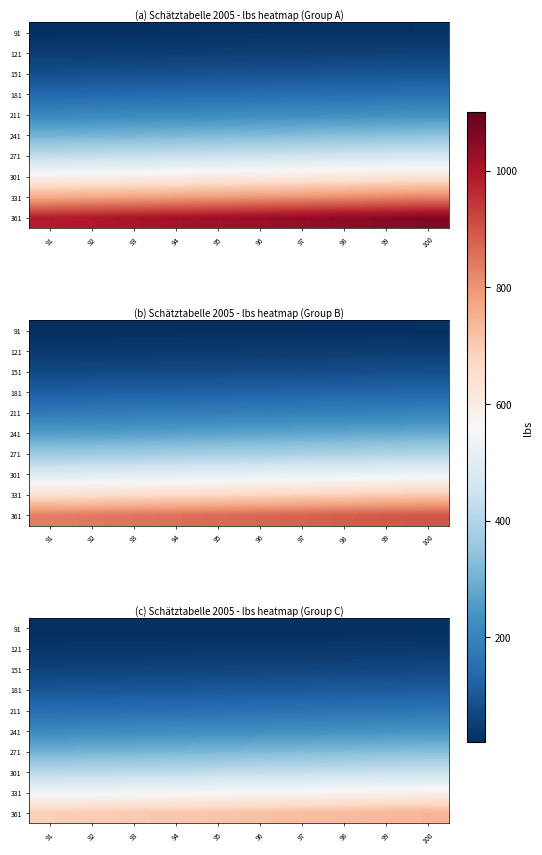

What is the total value across all series at 100?

2722.9